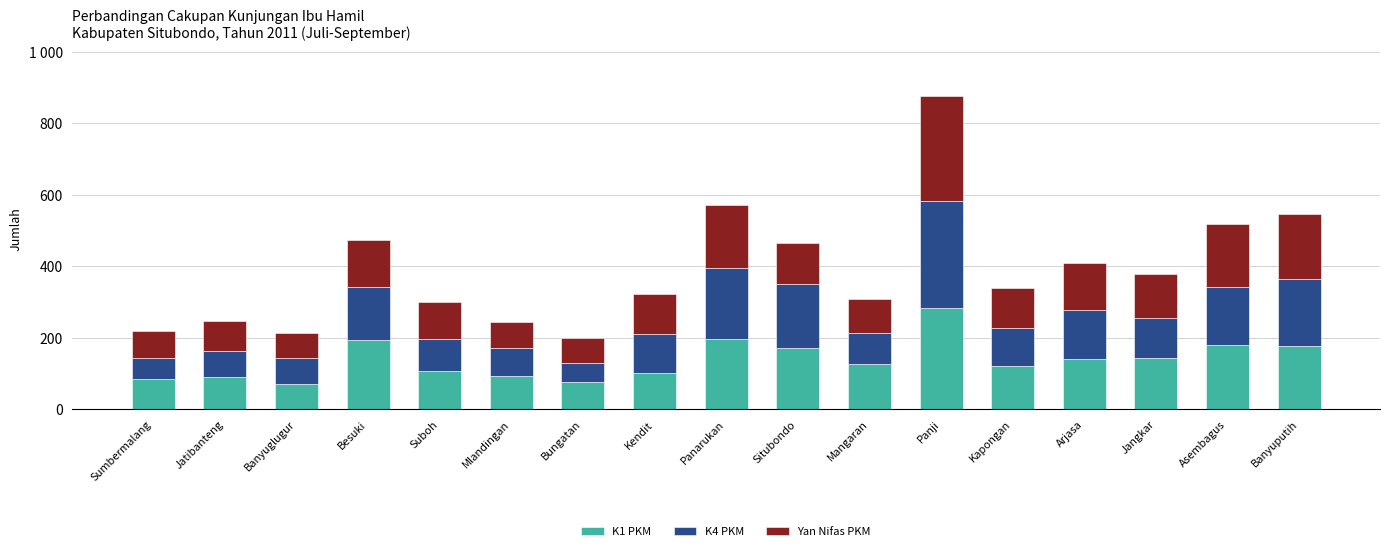

Read the K4 PKM value at Jangkar.

112